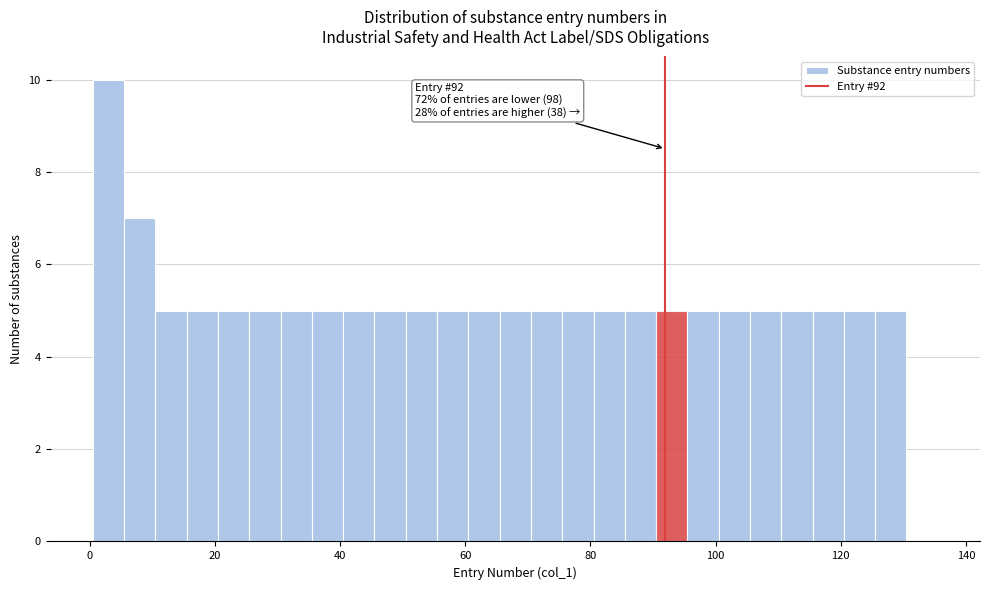

Read against the x-axis, roughly where is the centre of the tallest bar?

4